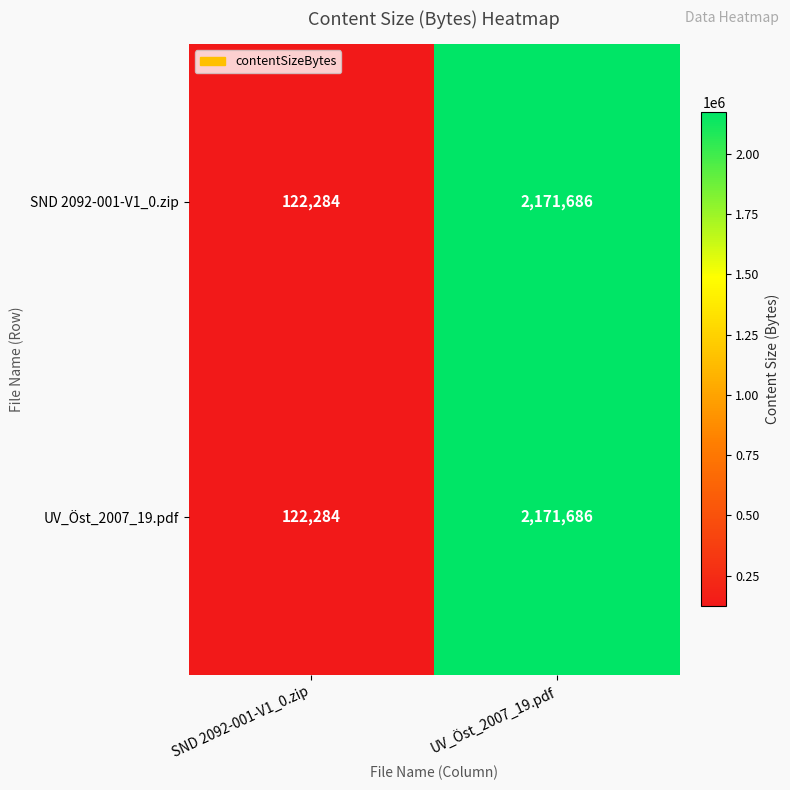

What is the approximate value of UV_Öst_2007_19.pdf at UV_Öst_2007_19.pdf, to the nearest 50?

2171700